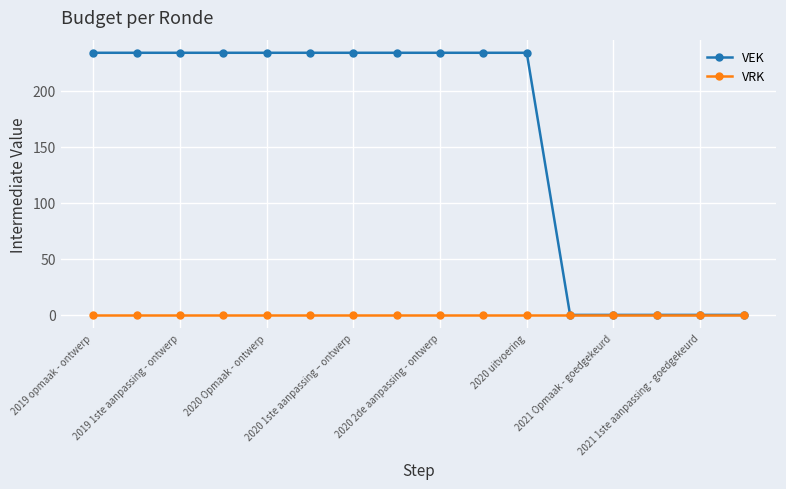

What is the average value of the VEK series?

161